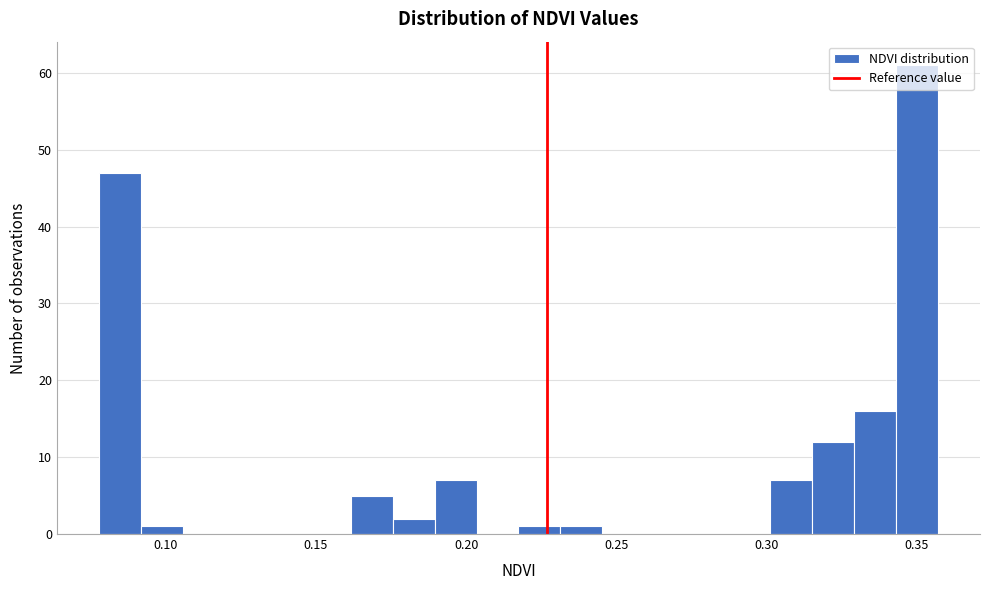

Around what value on the x-axis is the tallest bar? Give the approximate position of its centre, as read against the axis.

0.350